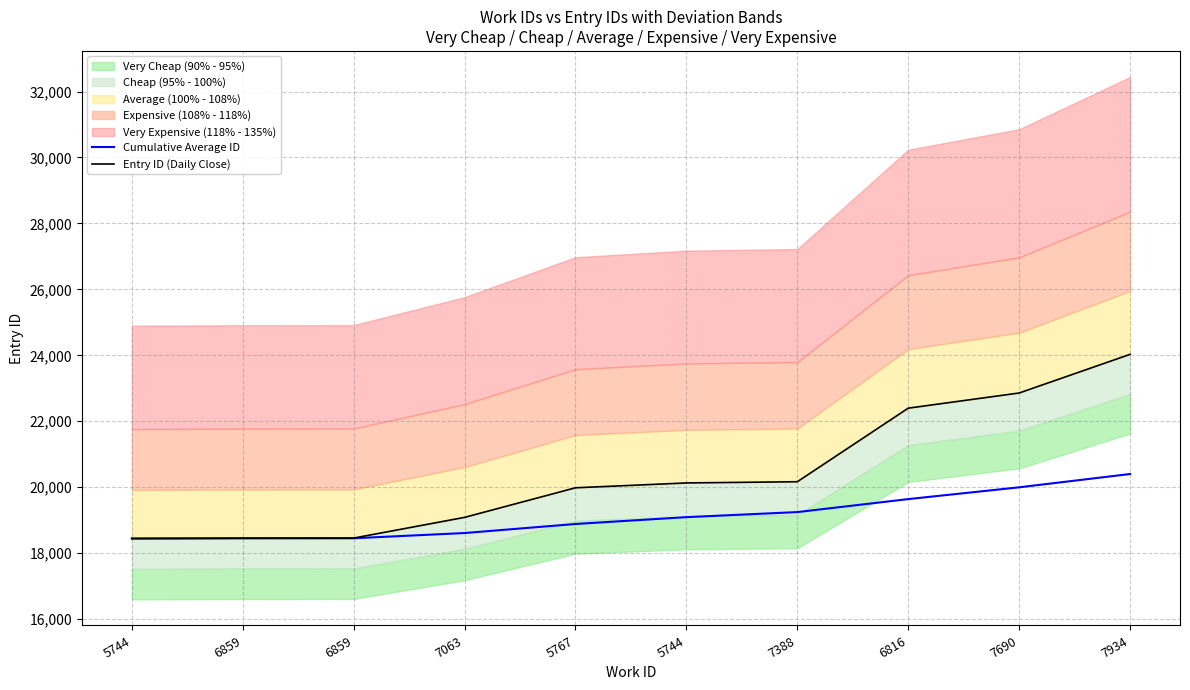

At which label does Entry ID (Daily Close) first exceed 20129?

7388